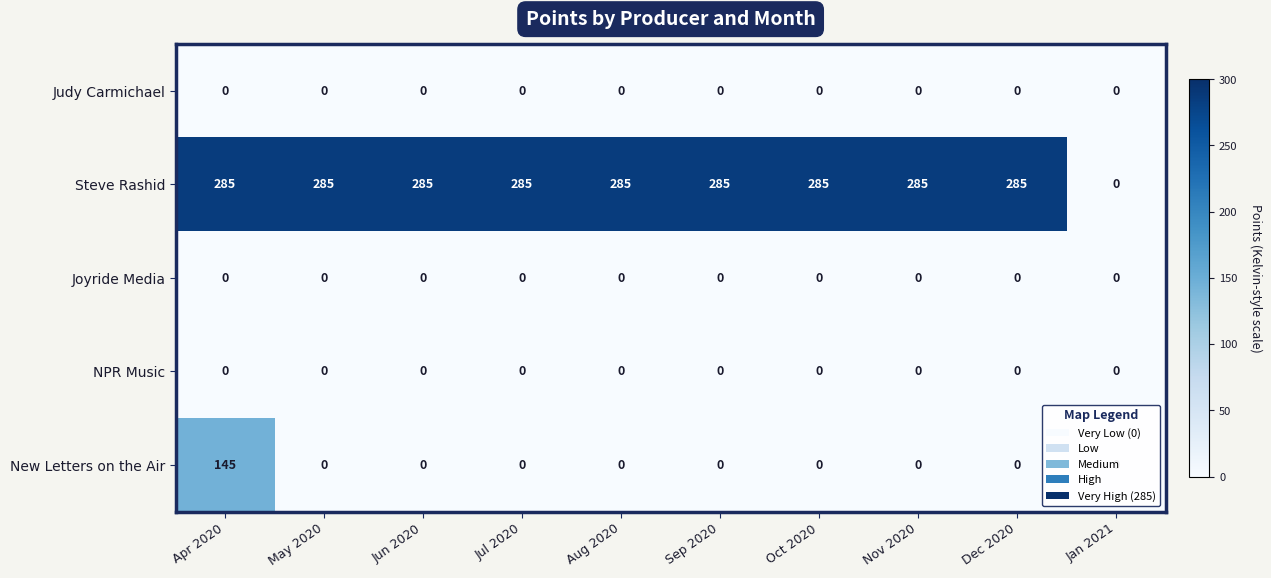

What is the sum of all Steve Rashid values?

2565